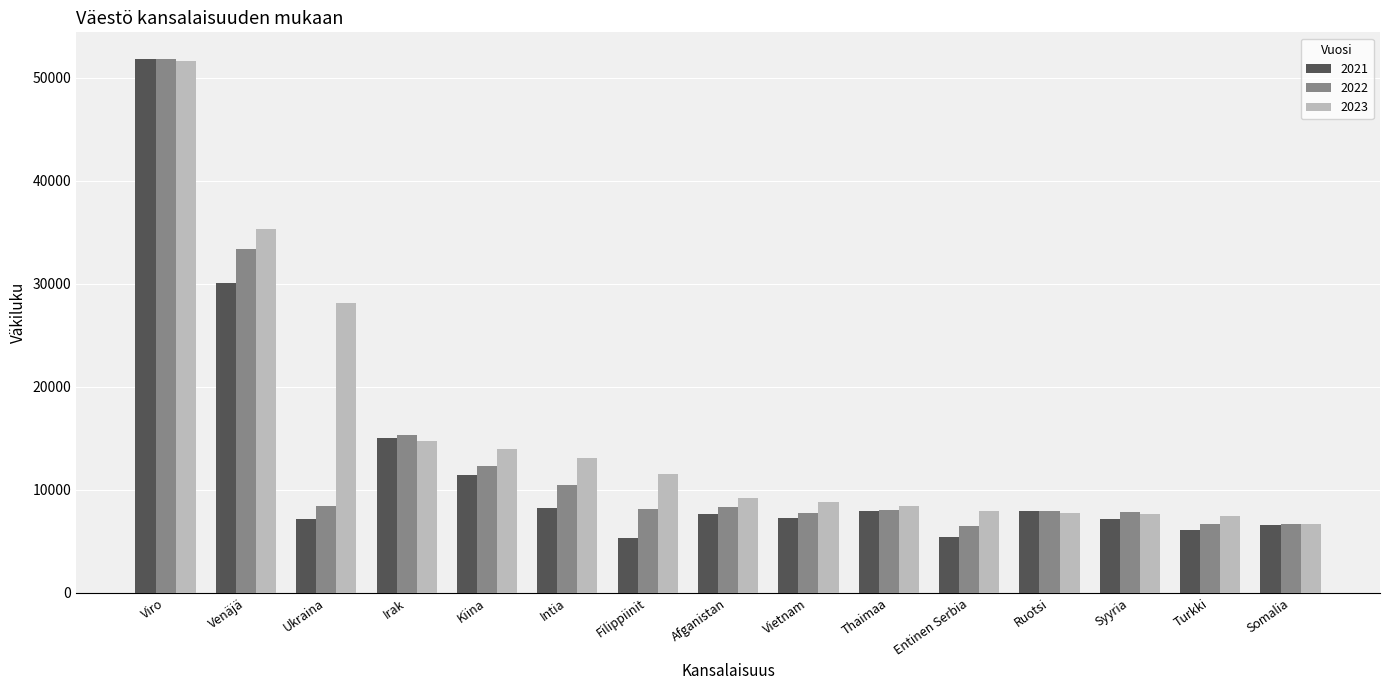

What are all the series names shown in the legend?

2021, 2022, 2023